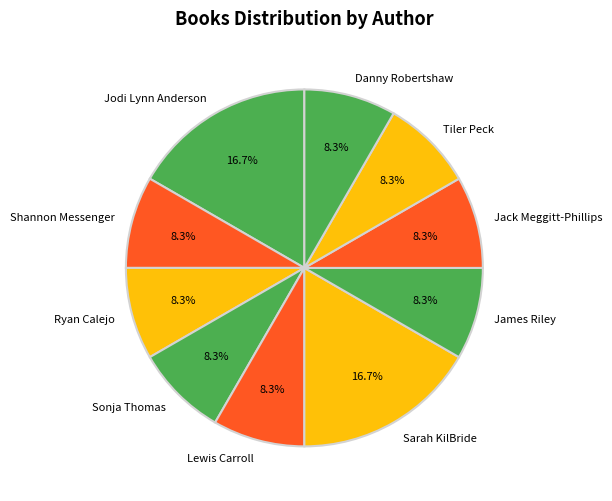

Does Danny Robertshaw account for over 50% of the chart?

No